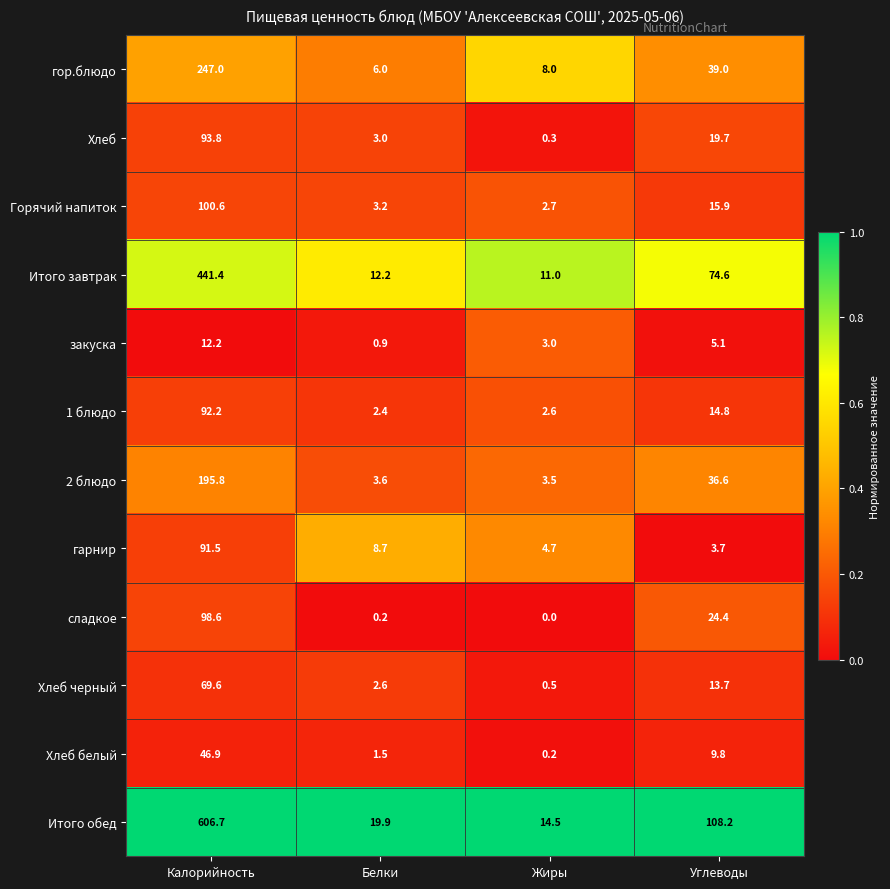

Is it true that закуска equals 3.0 at Жиры?

True